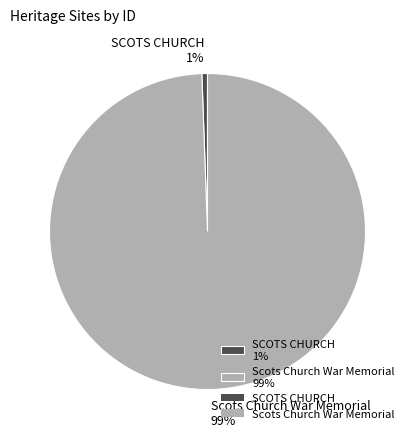

True or false: Scots Church War Memorial accounts for 85% of the total.

False